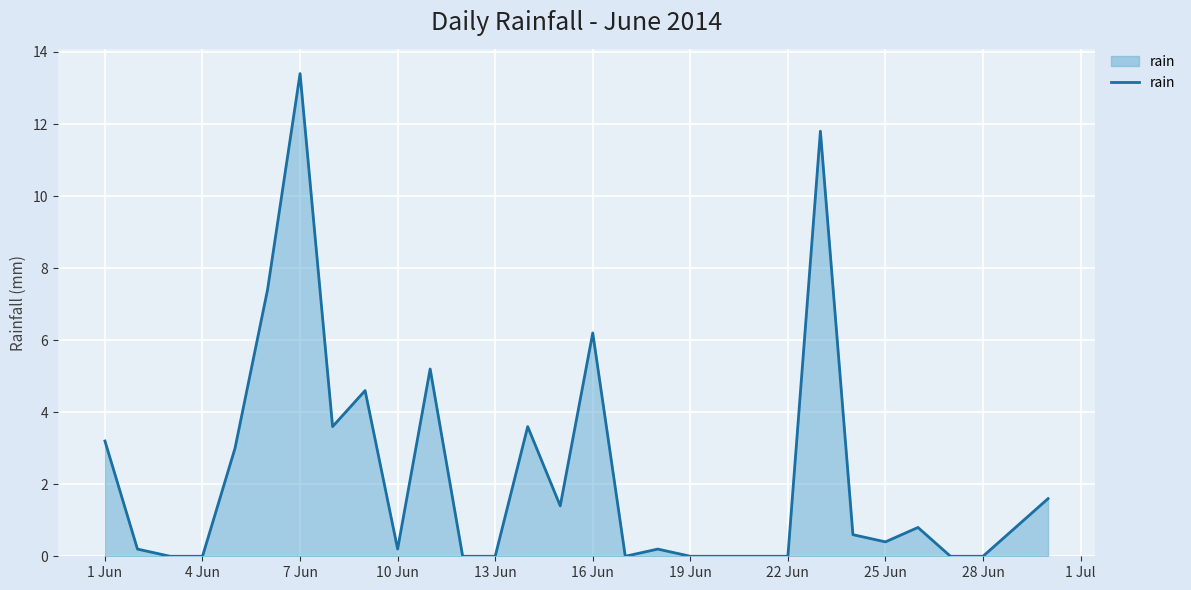

What is the difference between the maximum and minimum values?

13.4